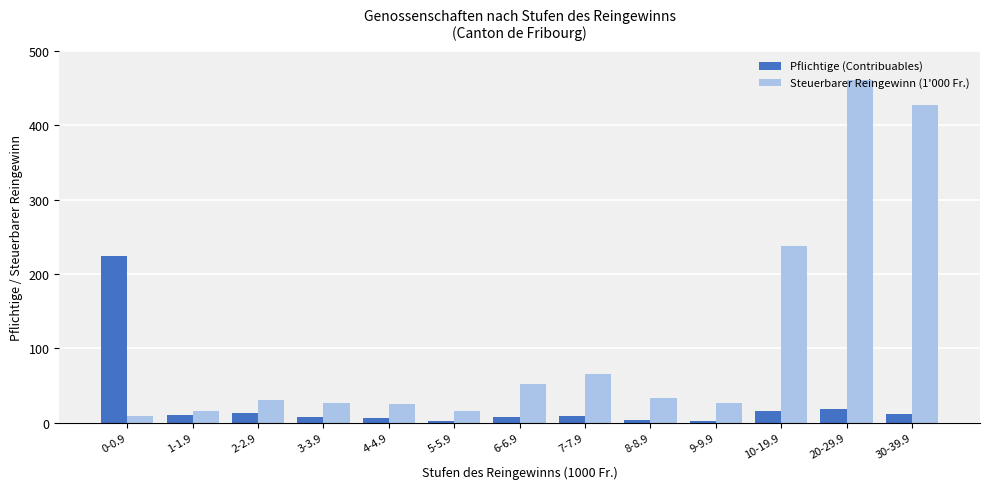

The value of Steuerbarer Reingewinn (1'000 Fr.) at 5-5.9 is 15.8. True or false?

True